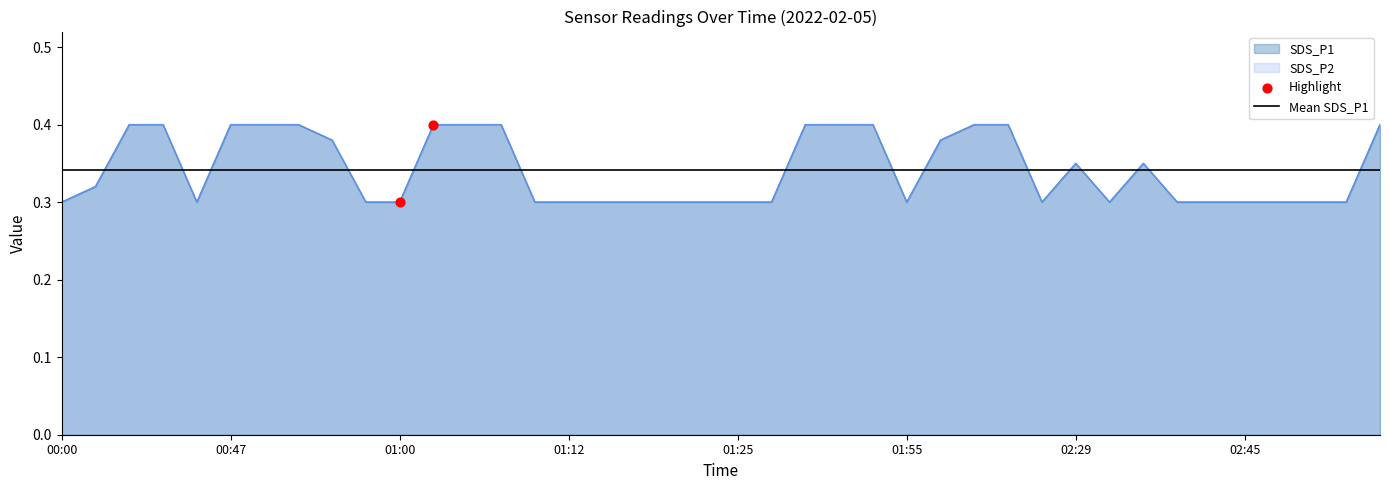

What is the total value across all series at 00:47?

0.7